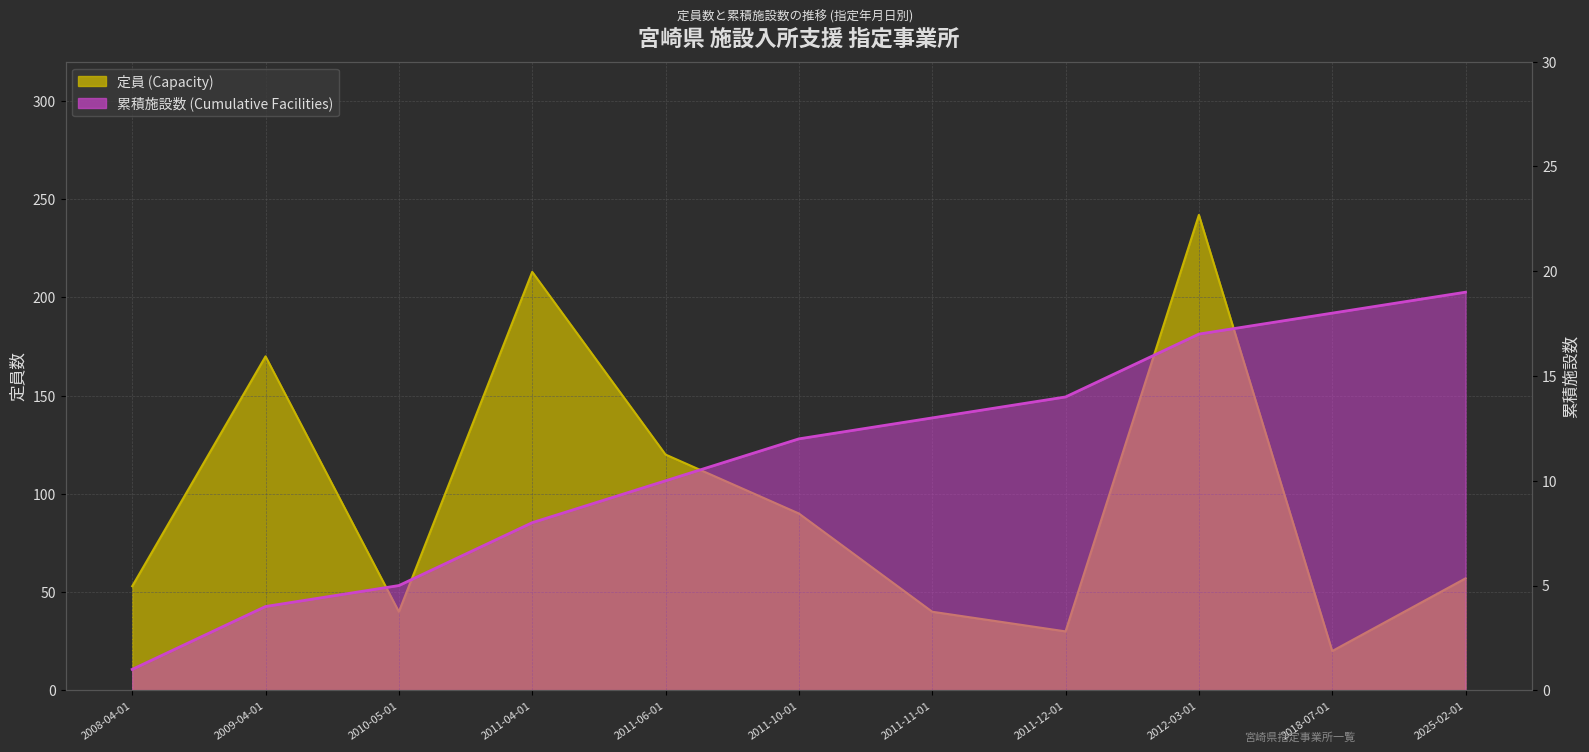

Between 2010-05-01 and 2025-02-01, which is larger?

2025-02-01